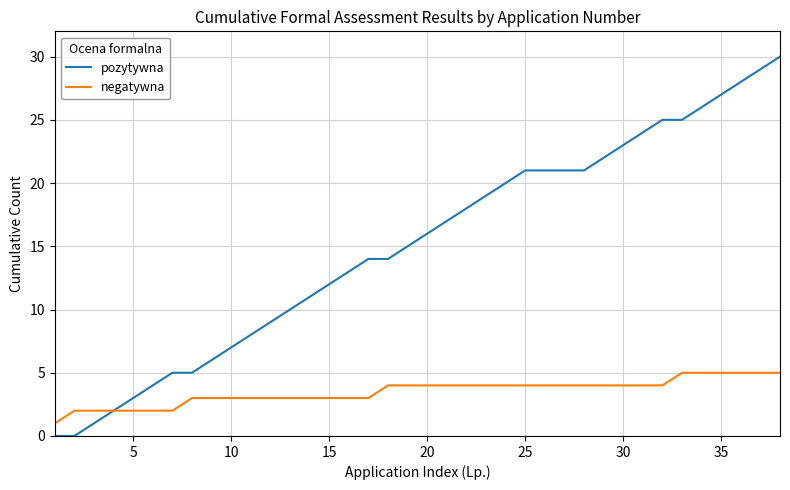

Which series has the largest total across all categories?

pozytywna